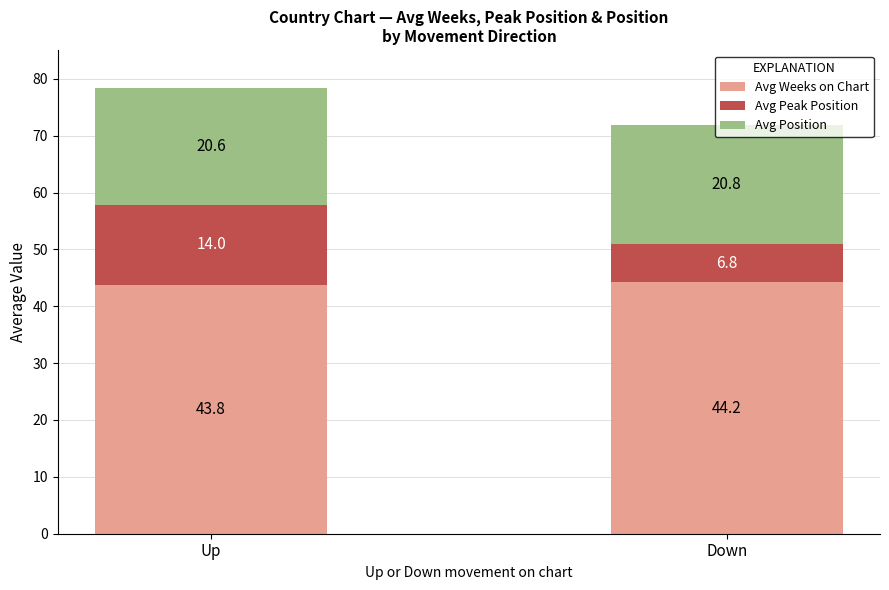

What are all the series names shown in the legend?

Avg Weeks on Chart, Avg Peak Position, Avg Position